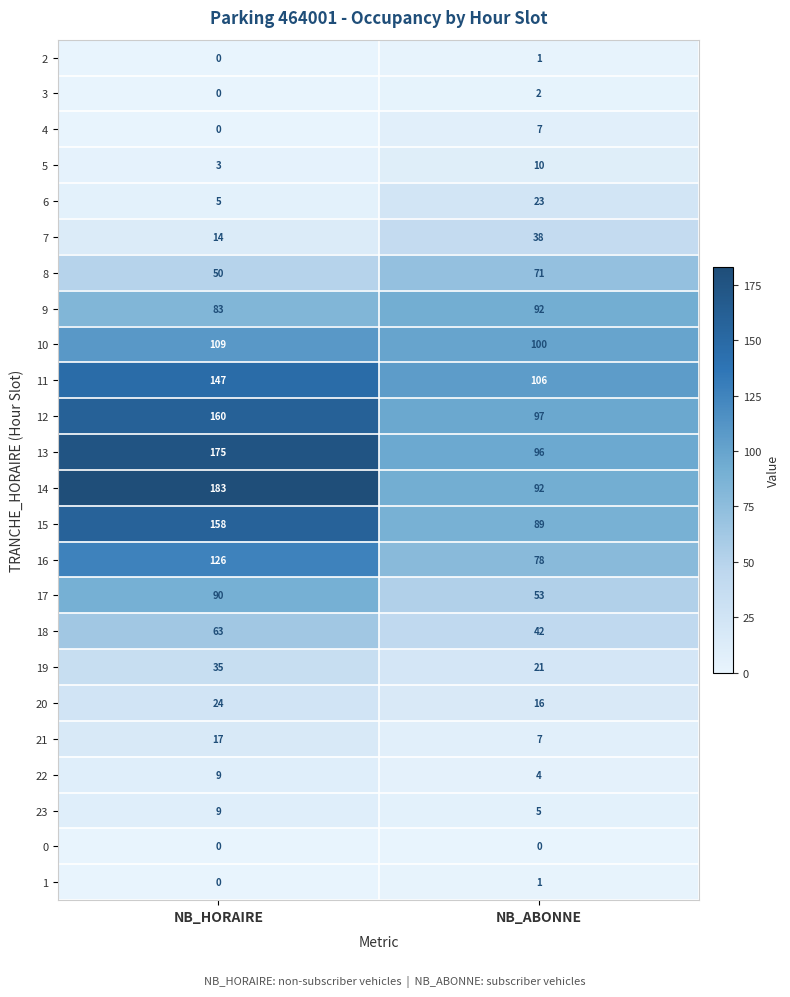

Where is 4 nearest to the value 3?

NB_HORAIRE